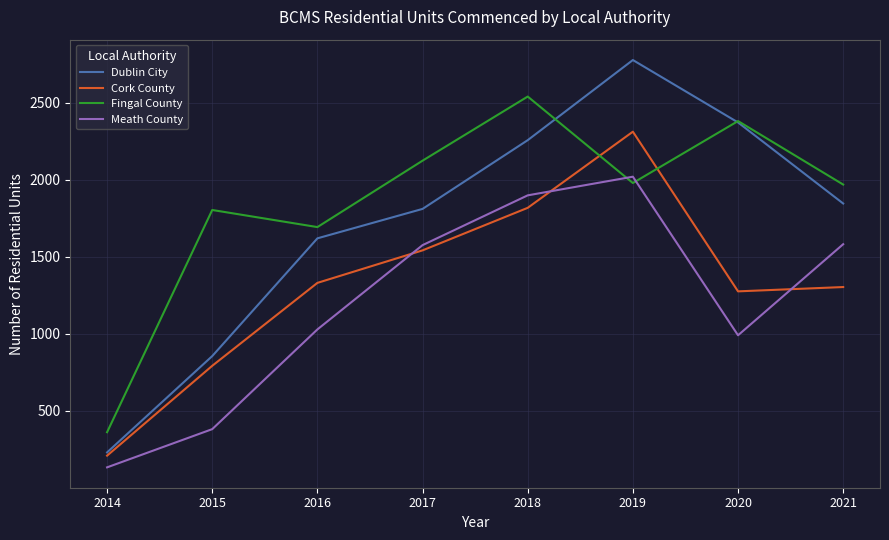

Which series has the largest total across all categories?

Fingal County